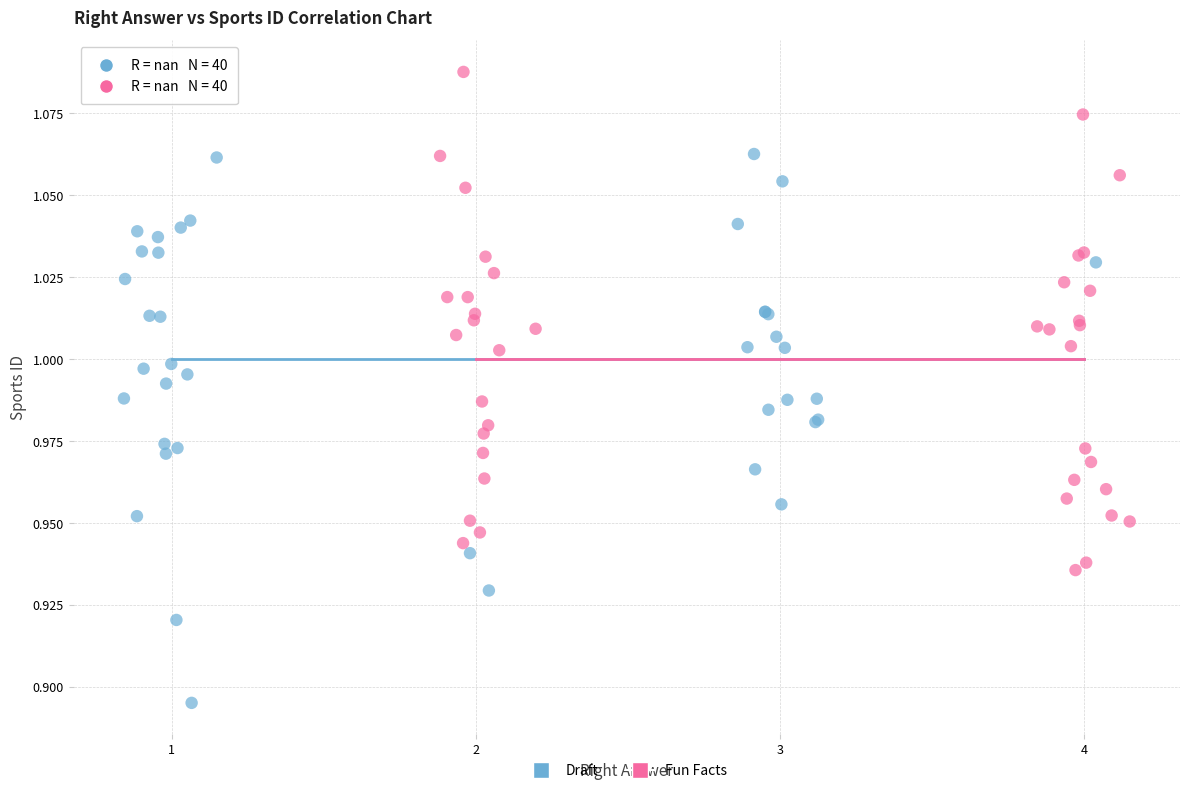

Which series has the largest Y range (max minus min)?

Draft